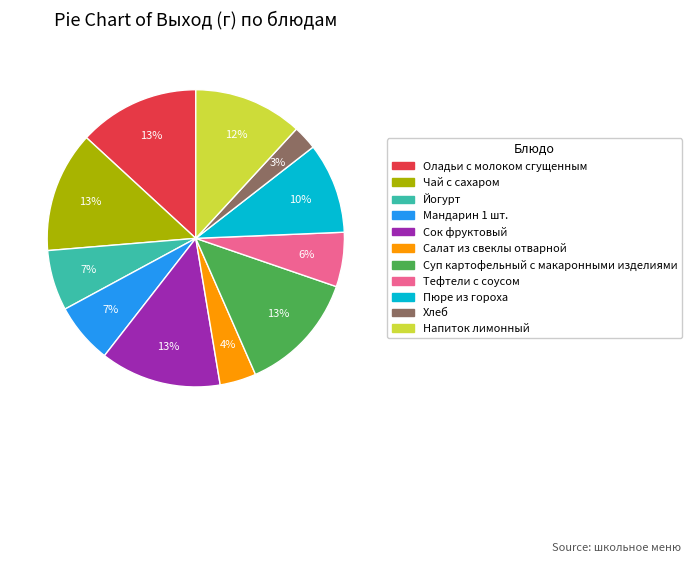

True or false: Йогурт accounts for 7% of the total.

True